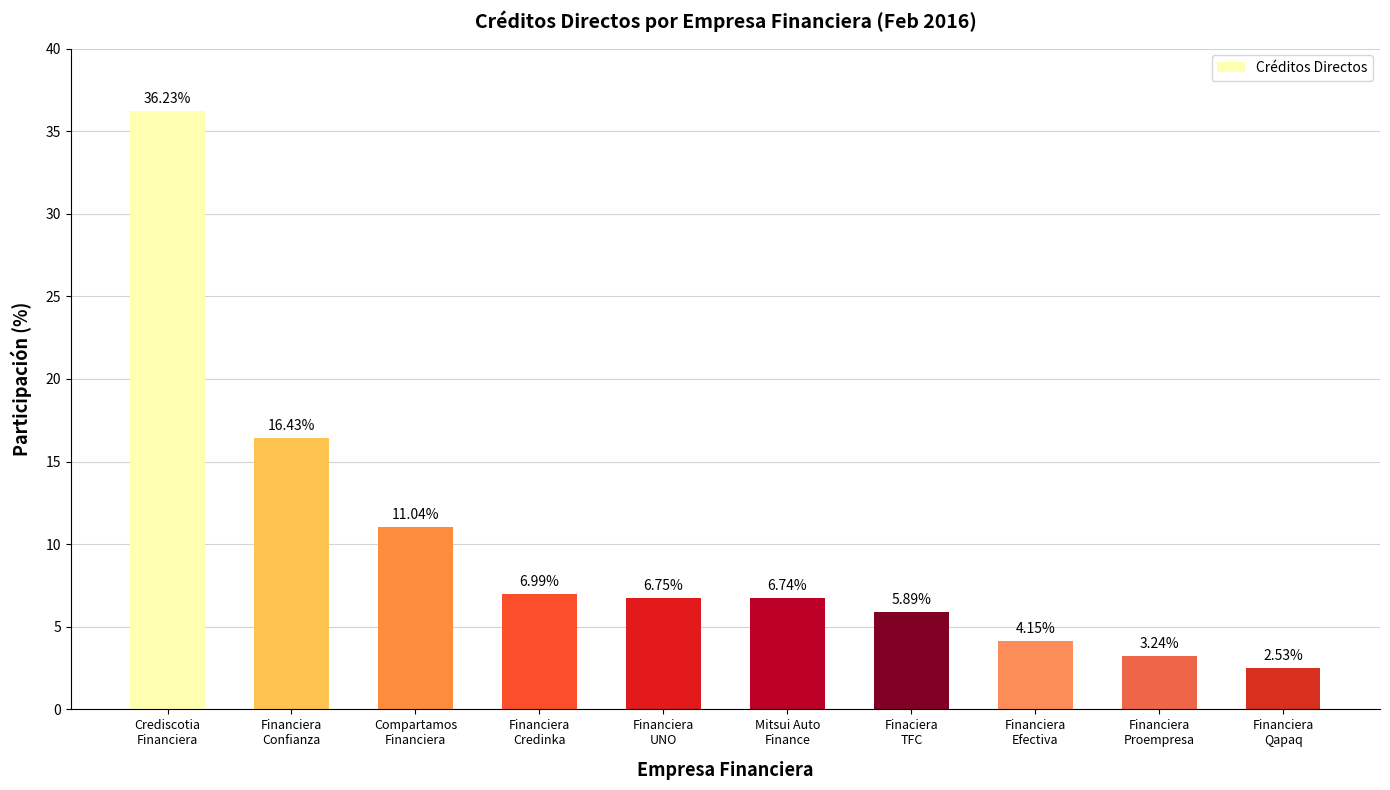

How many series are shown in this chart?

1